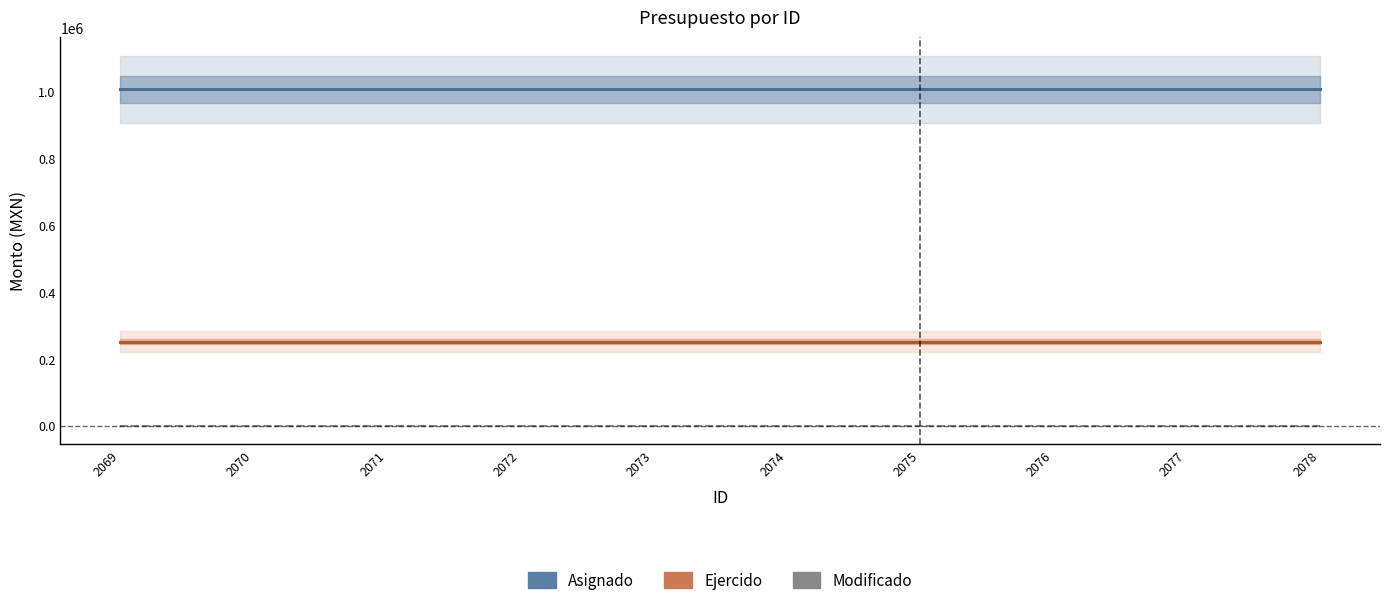

Count the number of categories in the chart.

10